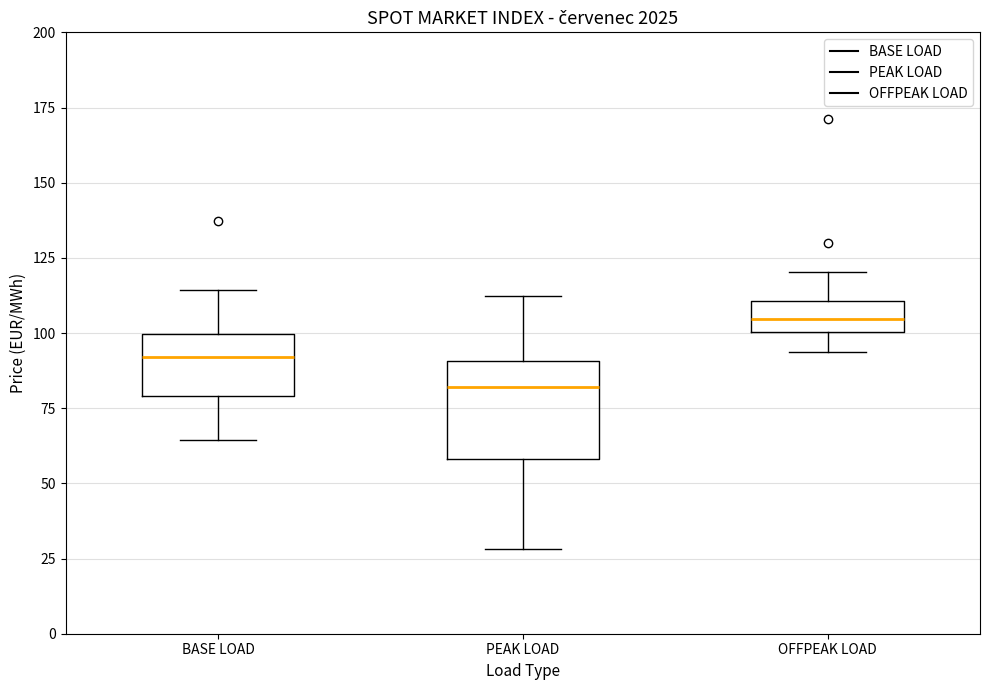

Which box's median line is the lowest?

PEAK LOAD